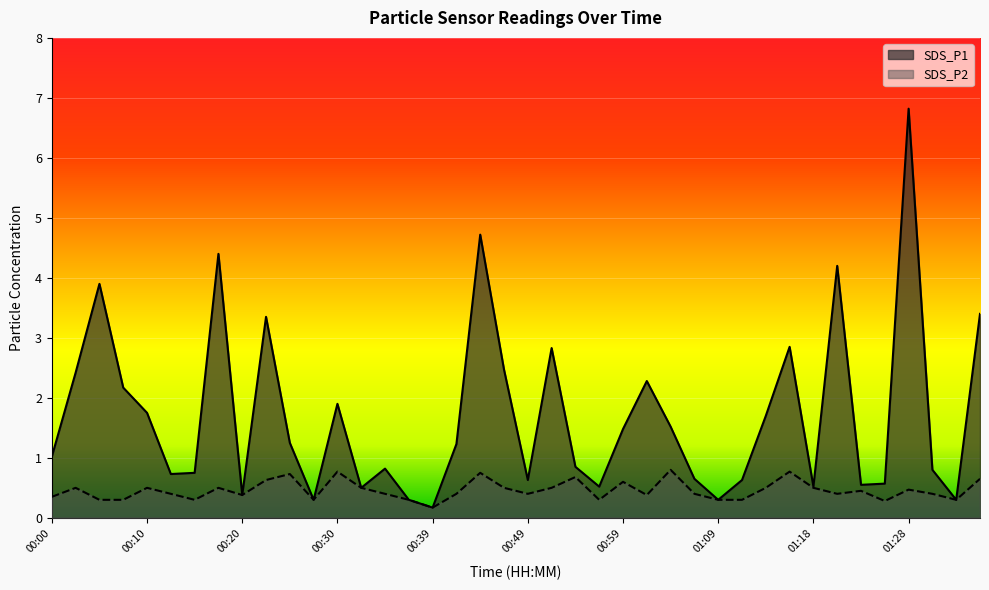

Reading left to right, transcribe all the data shown in this chart.

SDS_P1: 00:00=1.0	00:03=2.4	00:05=3.9	00:08=2.2	00:10=1.8	00:13=0.7	00:15=0.8	00:17=4.4	00:20=0.4	00:22=3.4	00:25=1.2	00:27=0.3	00:30=1.9	00:32=0.5	00:34=0.8	00:37=0.3	00:39=0.2	00:42=1.2	00:44=4.7	00:47=2.5	00:49=0.6	00:52=2.8	00:54=0.8	00:56=0.5	00:59=1.5	01:01=2.3	01:04=1.5	01:06=0.7	01:09=0.3	01:11=0.6	01:13=1.7	01:16=2.9	01:18=0.5	01:21=4.2	01:23=0.6	01:26=0.6	01:28=6.8	01:30=0.8	01:33=0.3	01:35=3.4
SDS_P2: 00:00=0.3	00:03=0.5	00:05=0.3	00:08=0.3	00:10=0.5	00:13=0.4	00:15=0.3	00:17=0.5	00:20=0.4	00:22=0.6	00:25=0.7	00:27=0.3	00:30=0.8	00:32=0.5	00:34=0.4	00:37=0.3	00:39=0.2	00:42=0.4	00:44=0.8	00:47=0.5	00:49=0.4	00:52=0.5	00:54=0.7	00:56=0.3	00:59=0.6	01:01=0.4	01:04=0.8	01:06=0.4	01:09=0.3	01:11=0.3	01:13=0.5	01:16=0.8	01:18=0.5	01:21=0.4	01:23=0.5	01:26=0.3	01:28=0.5	01:30=0.4	01:33=0.3	01:35=0.7